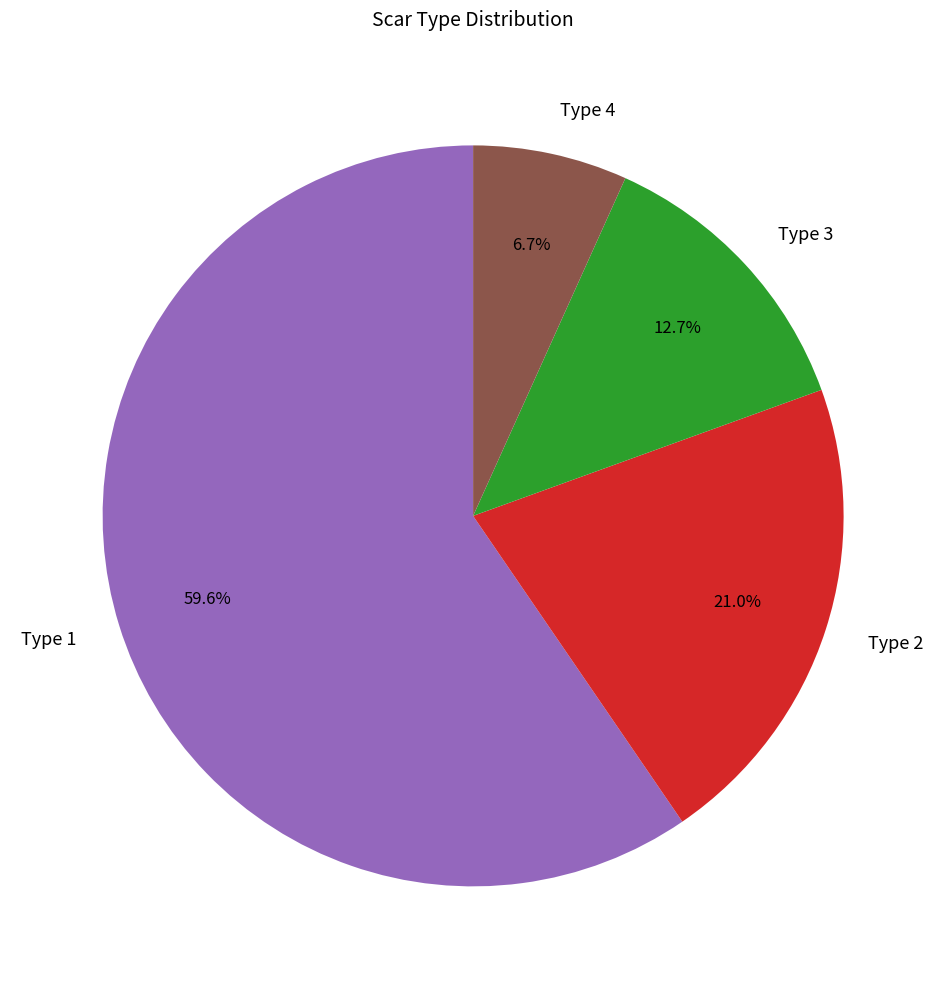

To the nearest percent, what percentage of the pie is Type 2?

21%